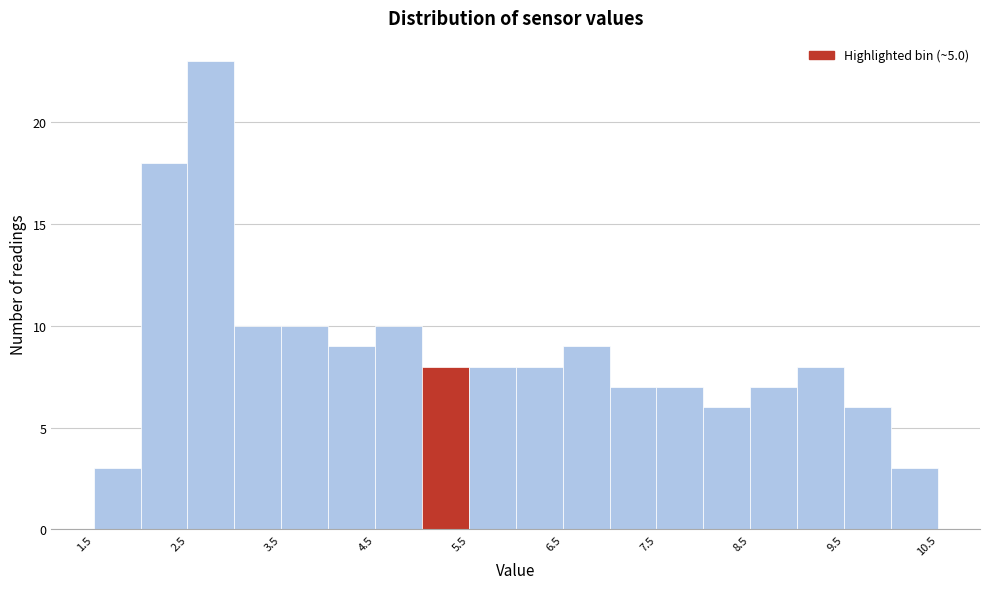

Over which range of the x-axis is the bar tallest?

2.5 to 3.0